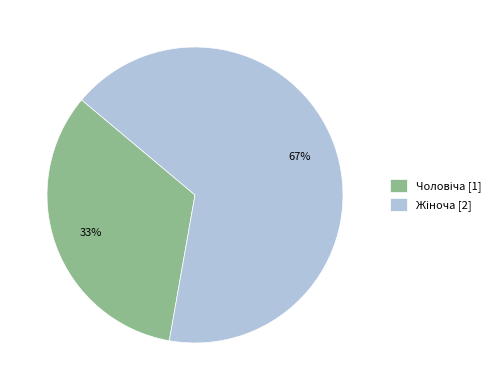

Is there any slice that represents more than half of the pie?

Yes